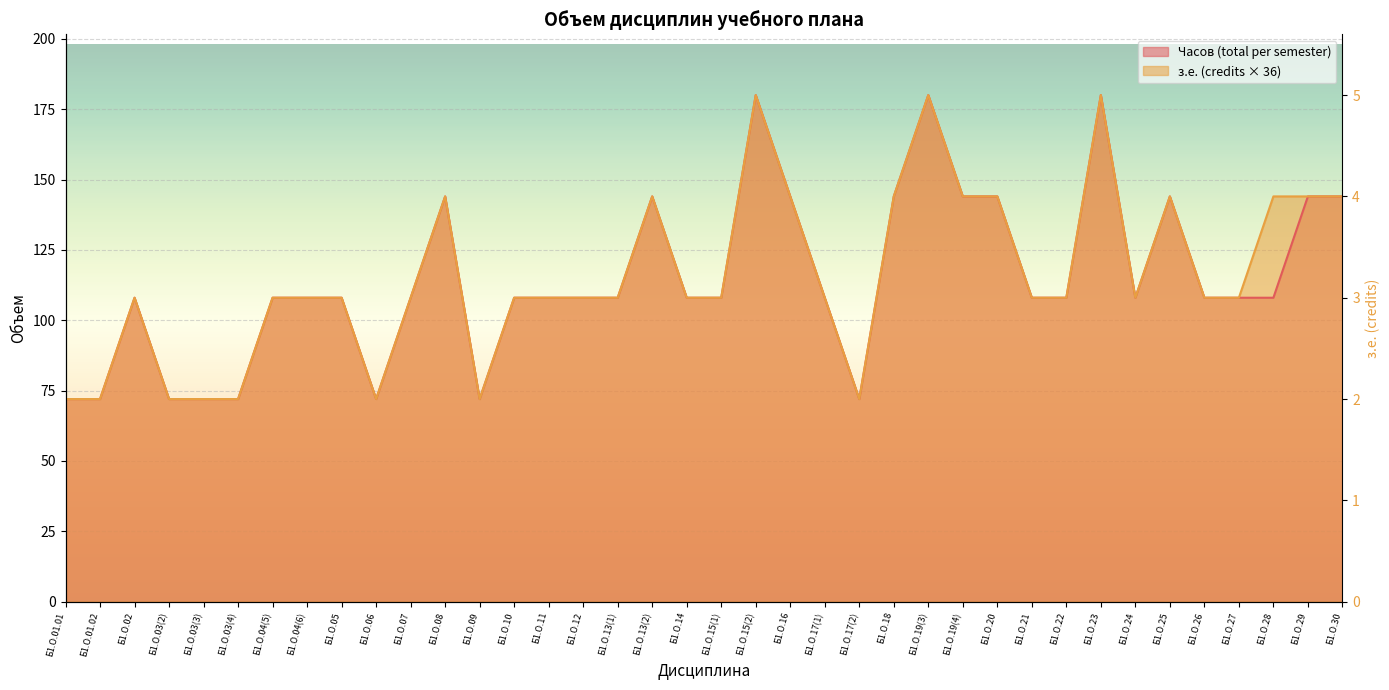

What is the label of the 26th point from the left?

Б1.О.19(3)